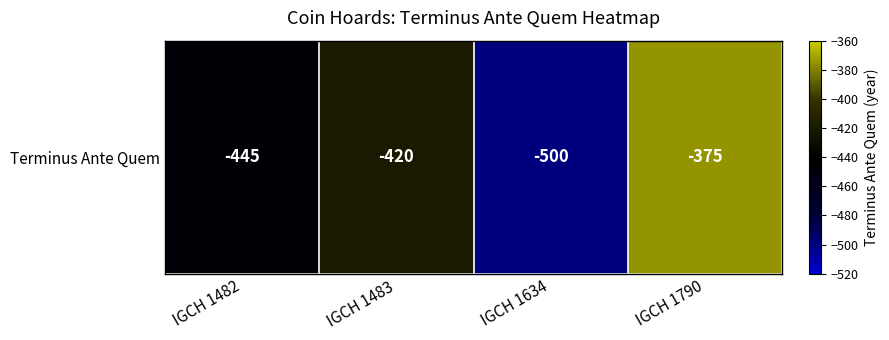

List the labels in order of value, largest first.

IGCH 1790, IGCH 1483, IGCH 1482, IGCH 1634